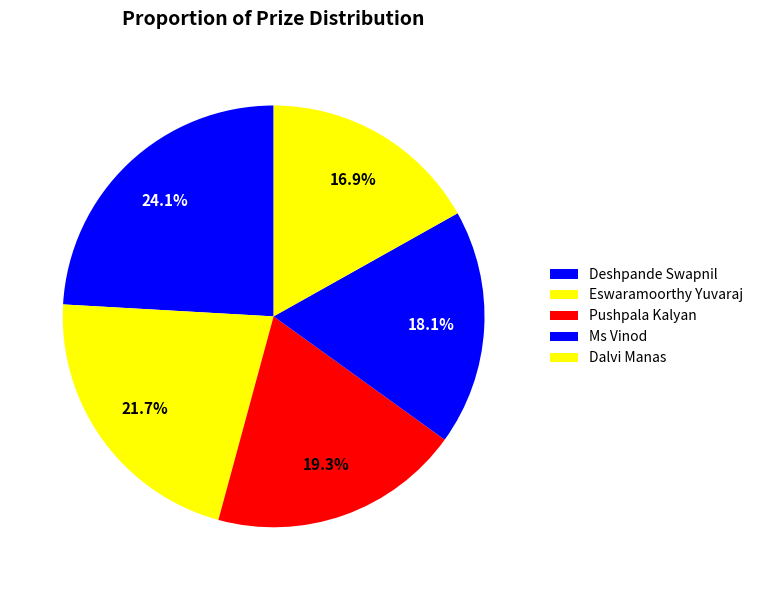

Count the number of slices in the pie.

5